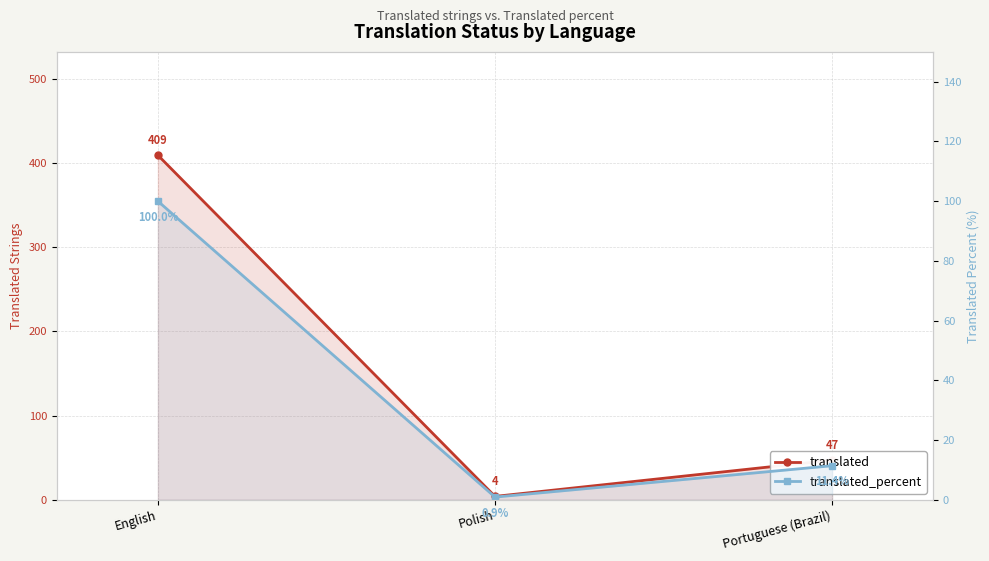

At which category does the chart reach its peak across all series?

English